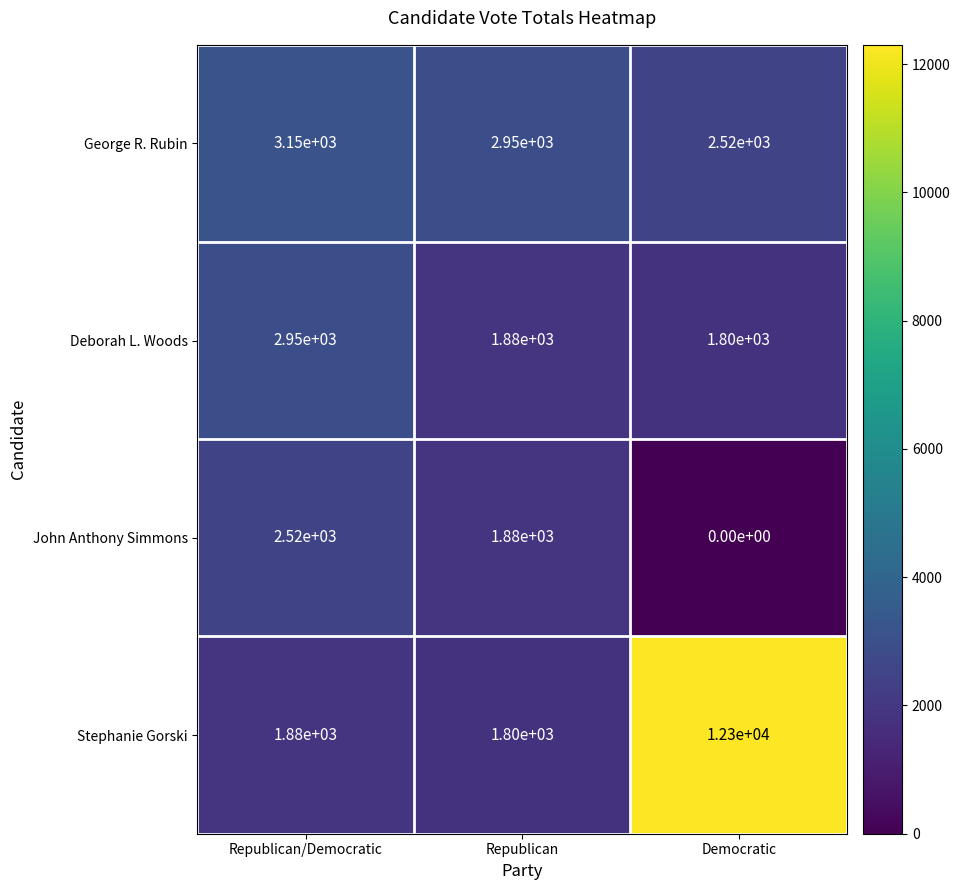

Rank the series by their average value, from highest to lowest.

Stephanie Gorski, George R. Rubin, Deborah L. Woods, John Anthony Simmons